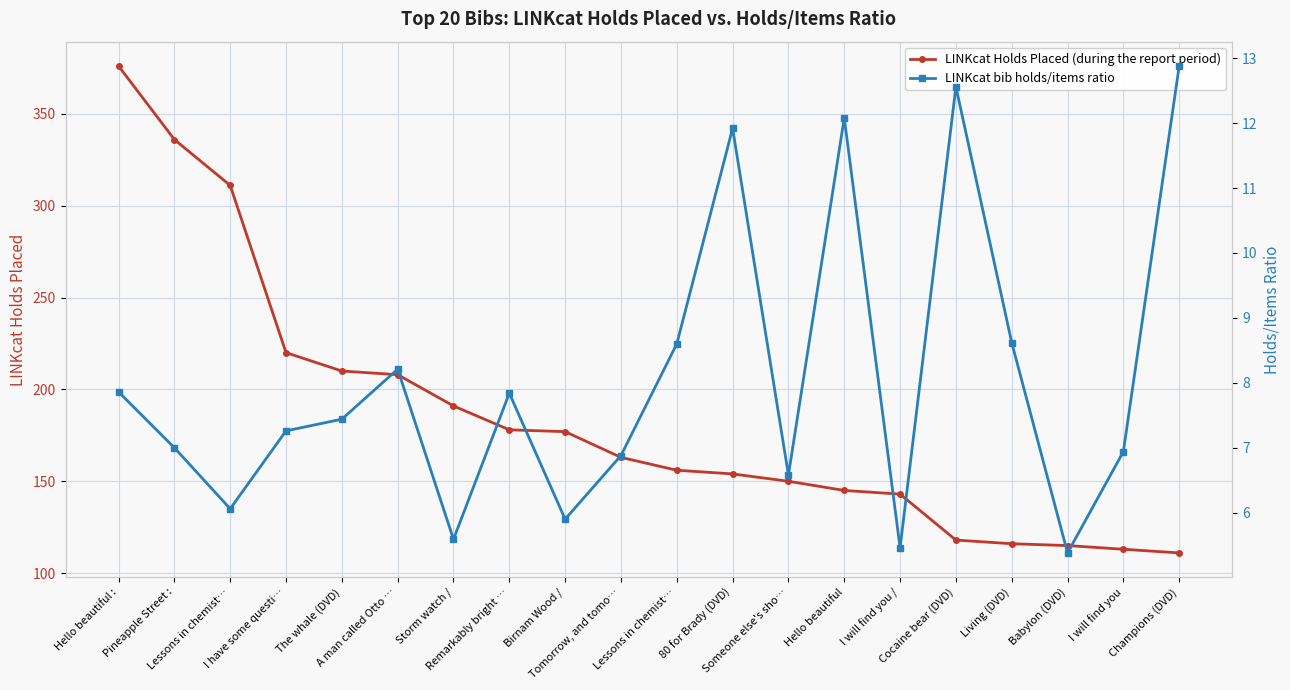

Read the LINKcat bib holds/items ratio value at I will find you.

6.9